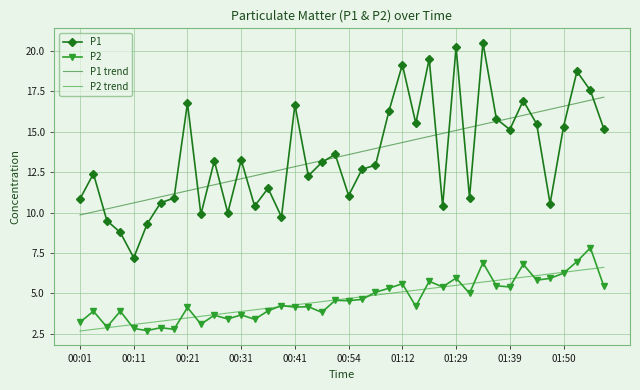

What is the lowest value of the P1 series?

7.2